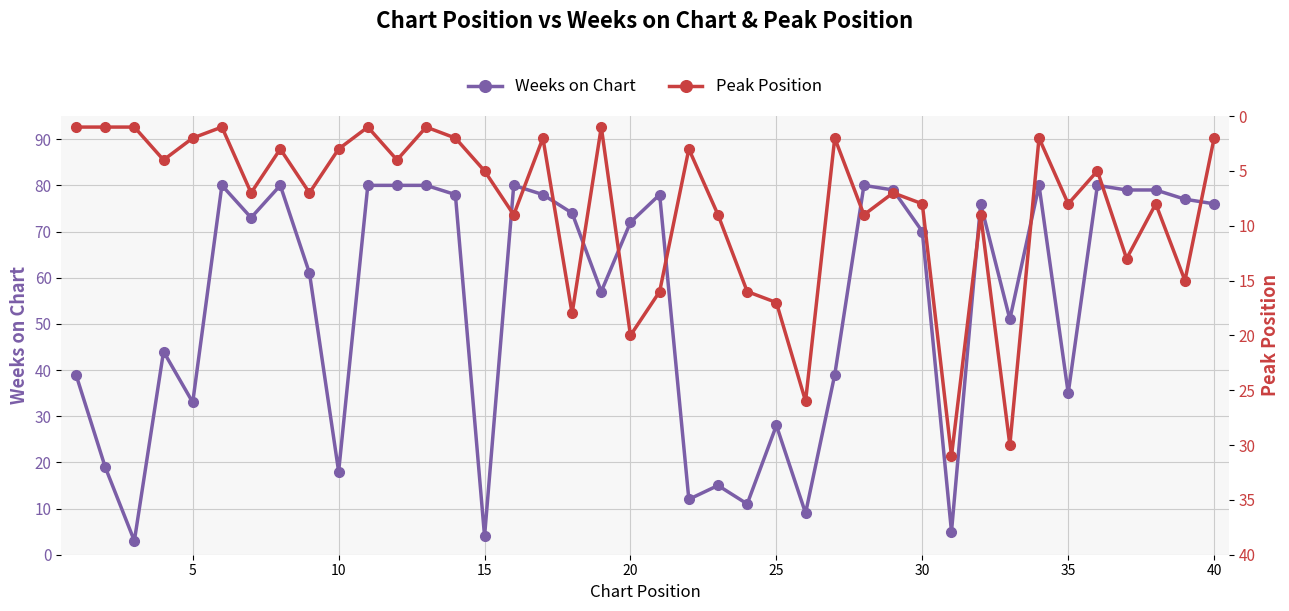

What is the highest value of the Weeks on Chart series?

80